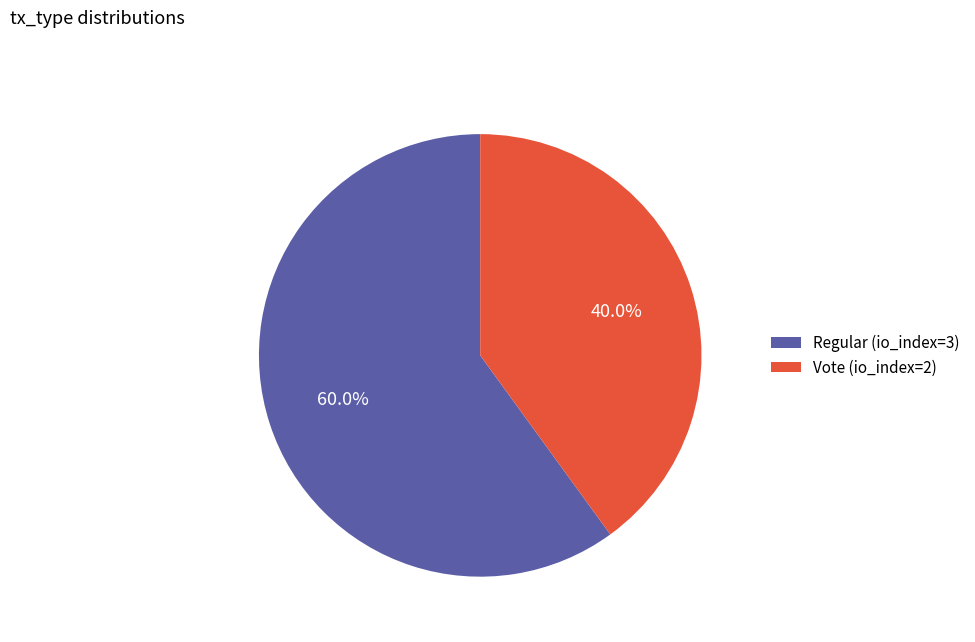

How much of the chart is everything except Vote (io_index=2)?

60.0%